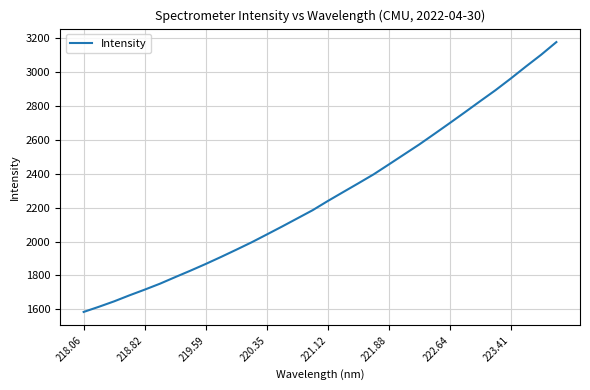

What is the greatest value displayed?

3177.5